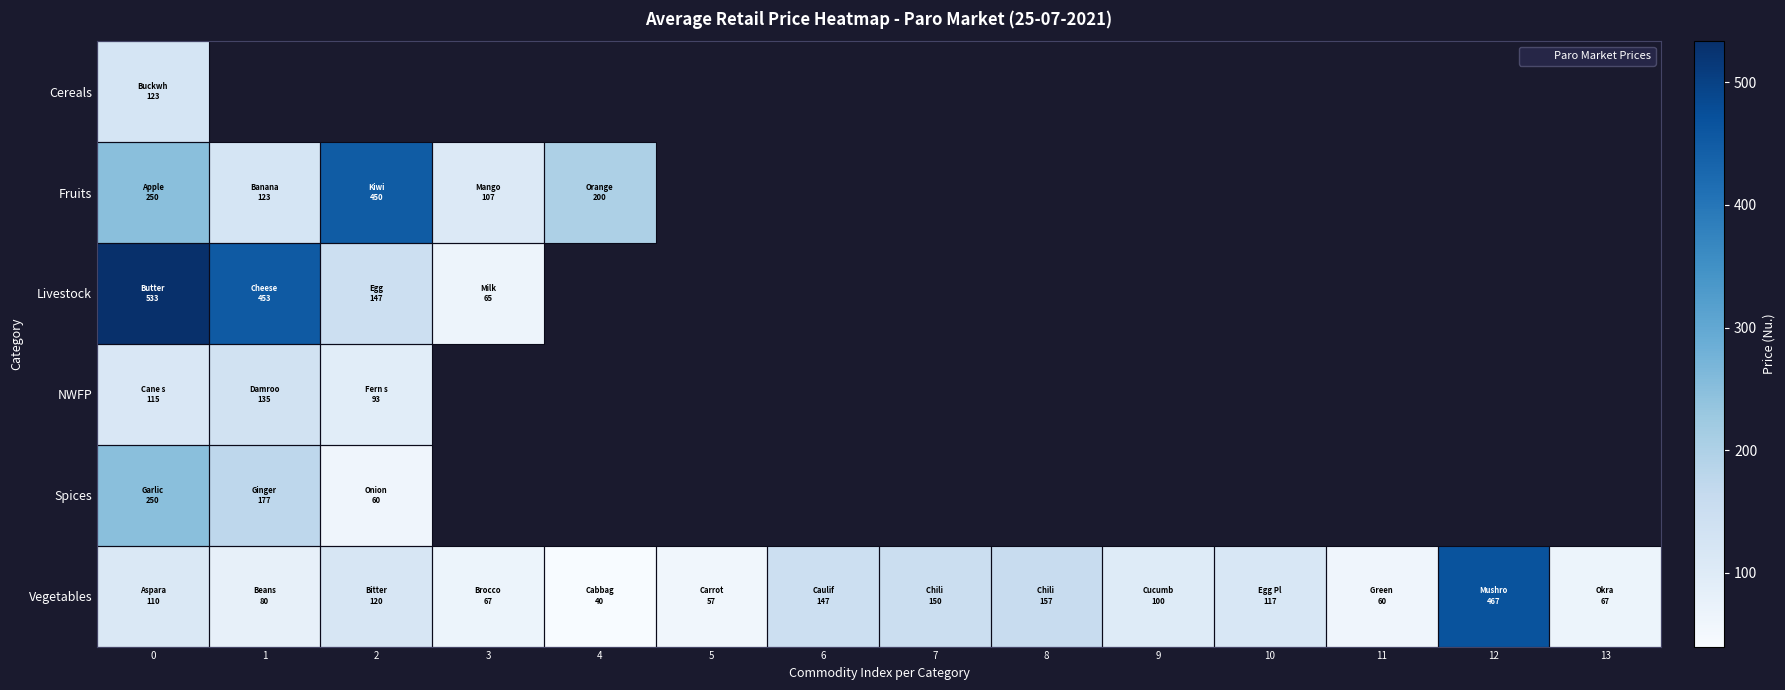

List the series in order of their peak value, lowest first.

Cereals, NWFP, Spices, Fruits, Vegetables, Livestock